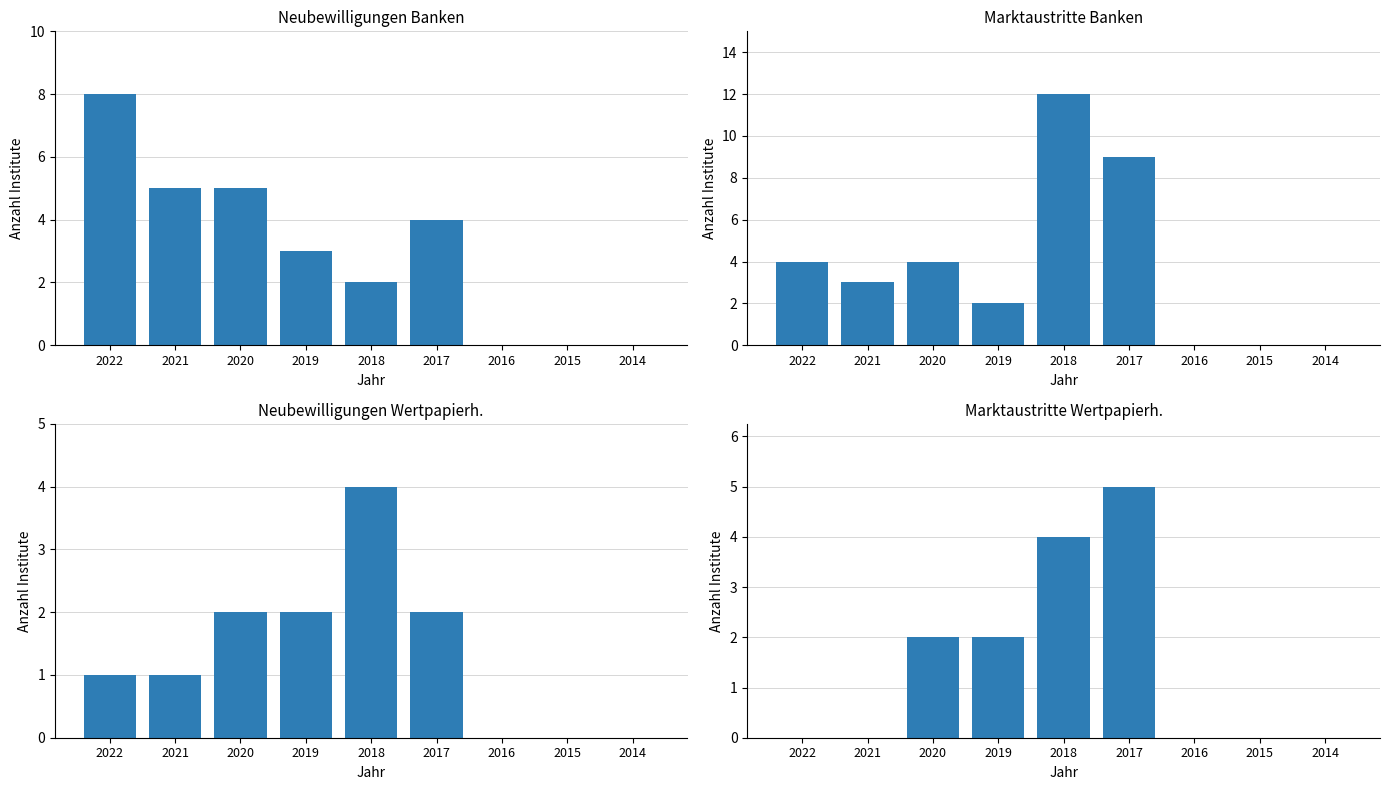

Which has a higher value, 2016 or 2018?

2018